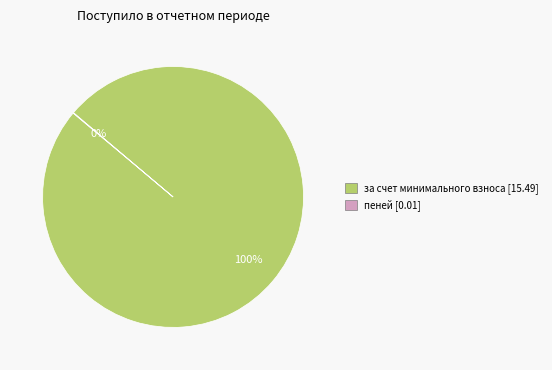

To the nearest percent, what is the difference between the largest and smallest slice percentages?

100%